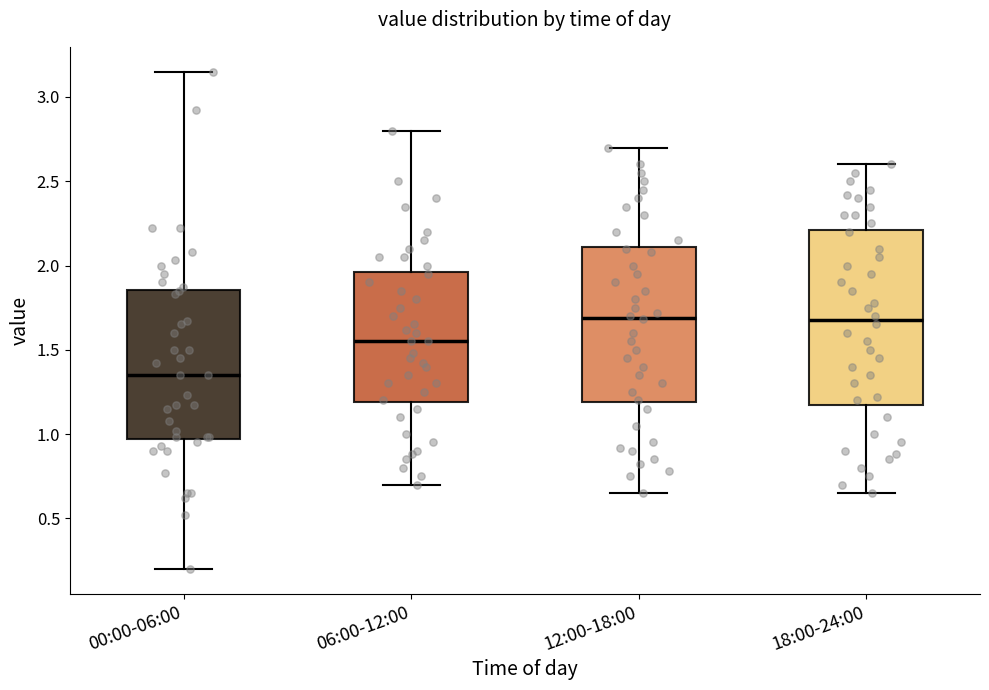

Comparing the boxes themselves (not the whiskers), which one is the tallest?

18:00-24:00